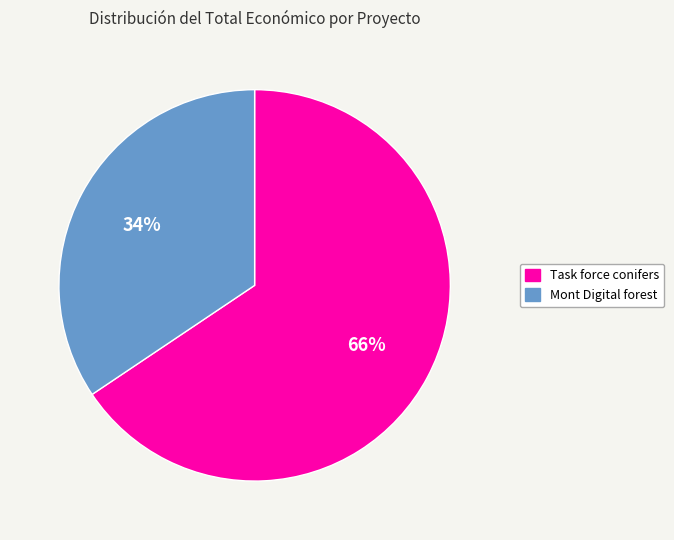

Is there a majority slice in this chart?

Yes